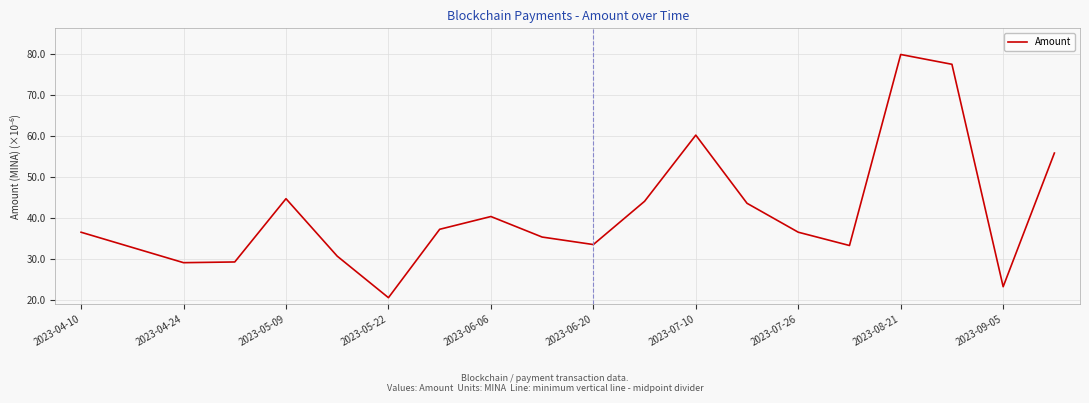

What is the maximum value shown in the chart?

79.9